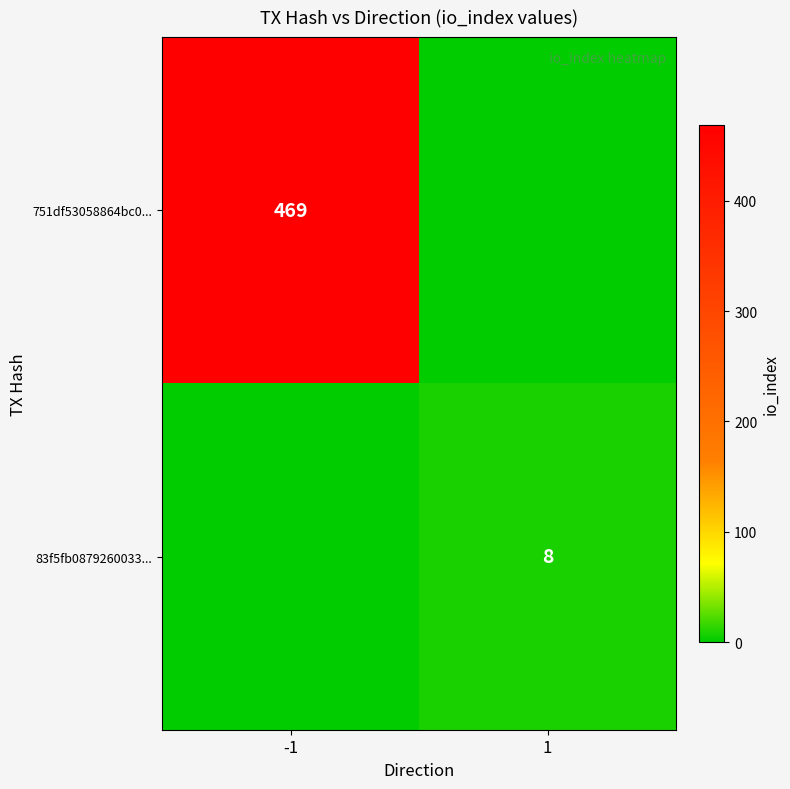

True or false: 751df53058864bc0... has a value of 469 at -1.

True